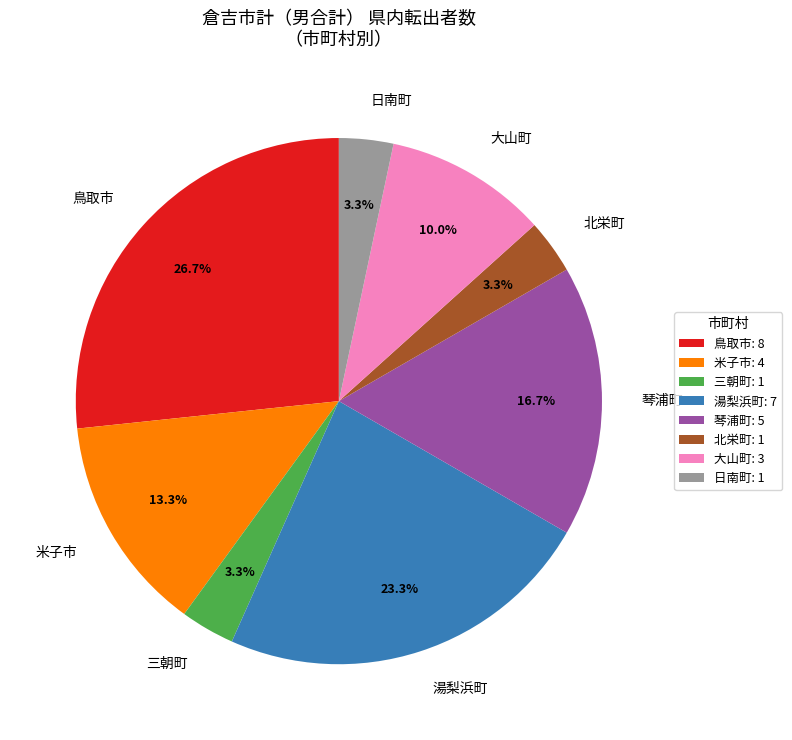

To the nearest percent, what is the difference between the largest and smallest slice percentages?

23%